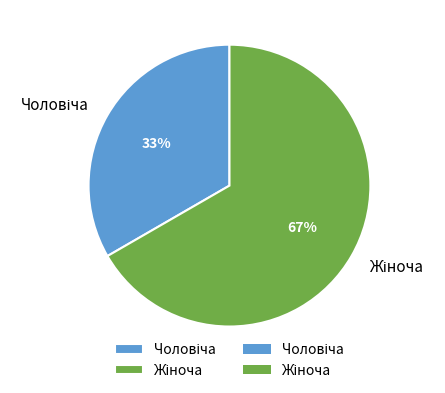

Is there any slice that represents more than half of the pie?

Yes